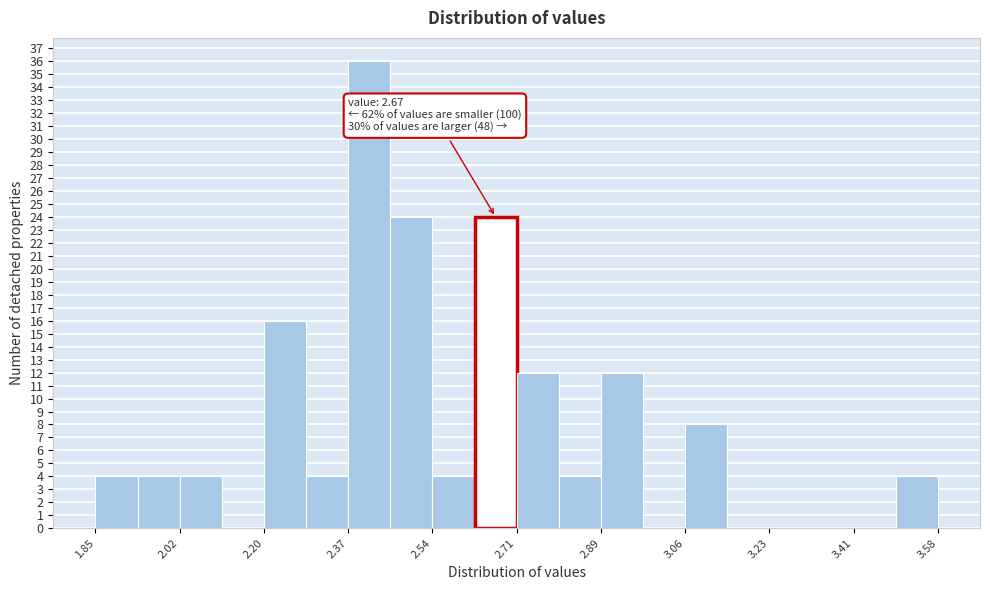

Which range on the x-axis has the tallest bar?

2.36 to 2.46